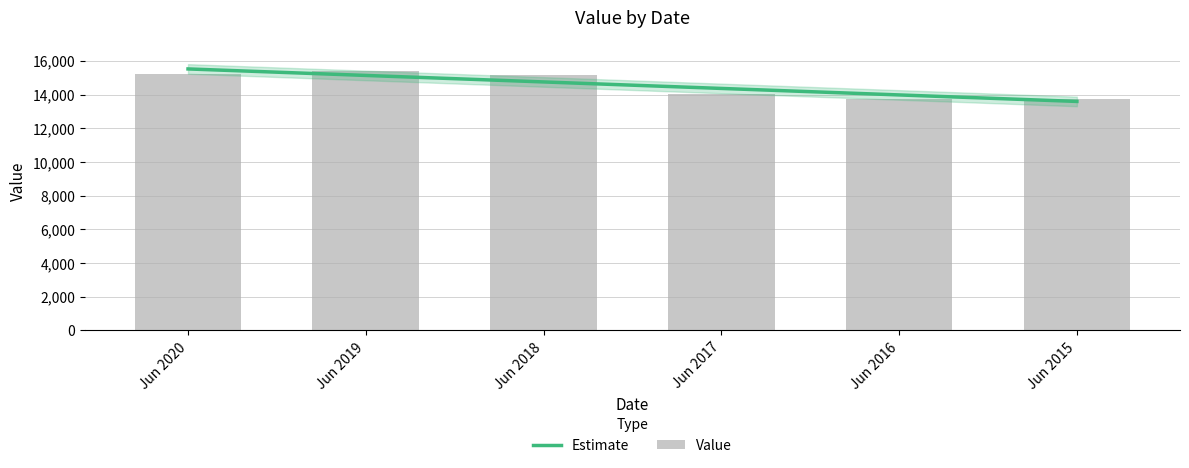

What is the approximate value at Jun 2018?

15152.4